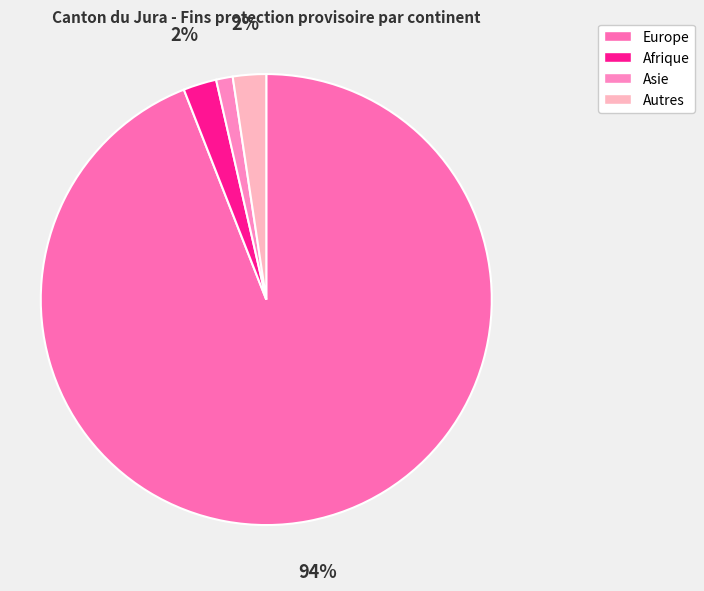

What percentage is the Autres slice, to the nearest percent?

2%